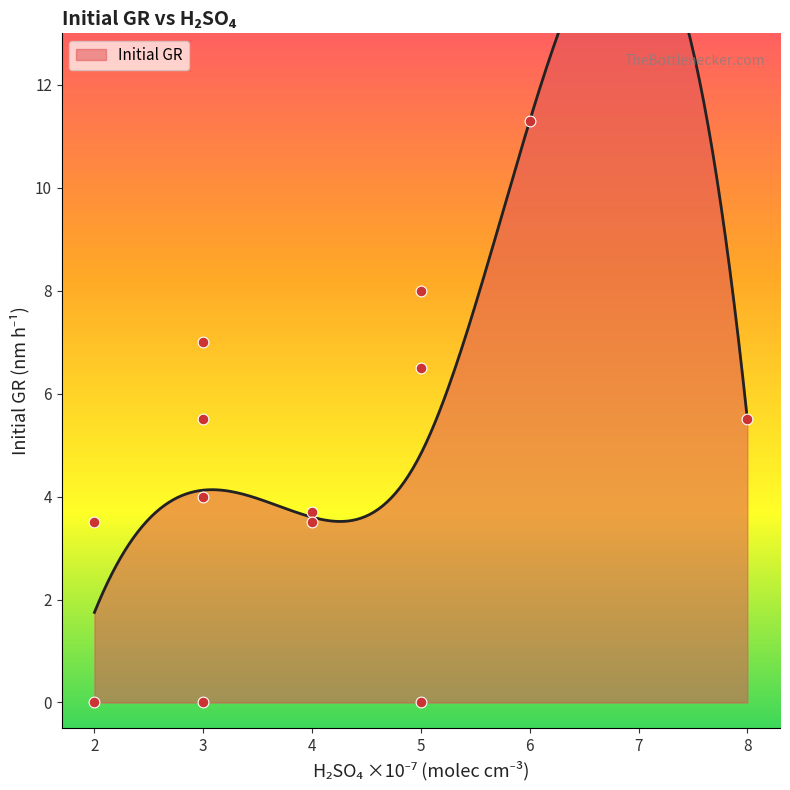

What is the change in value from 8 to 4?

-2.0